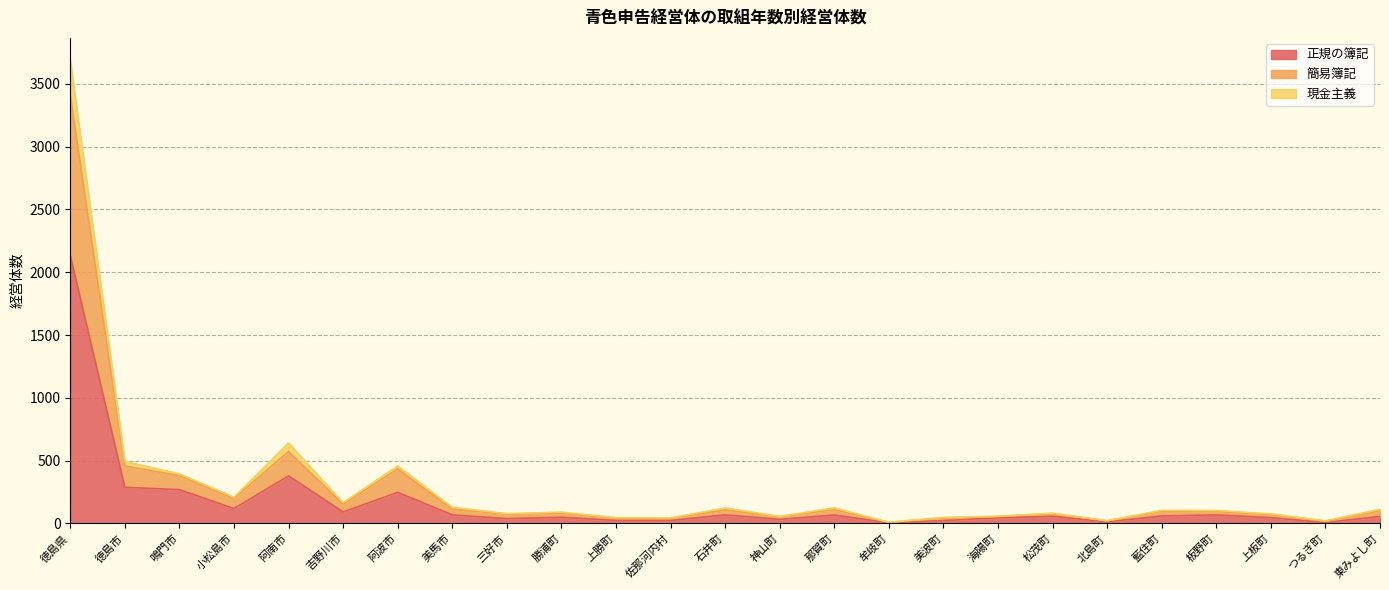

True or false: 簡易簿記 and 正規の簿記 intersect in this chart.

False